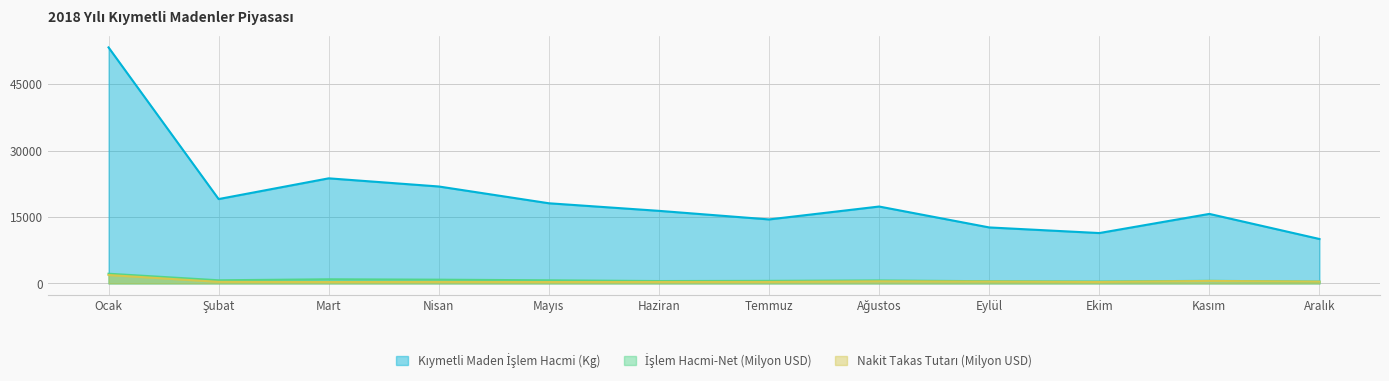

Where is the first local minimum for İşlem Hacmi-Net (Milyon USD)?

Şubat